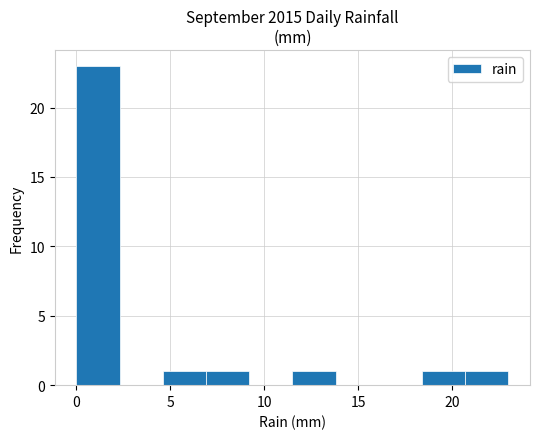

Reading left to right, transcribe this chart: for each bar, give the range it covers on the x-axis and its height. Neither the bar edges nor the heights are printed on the chart, so give them approximately, as read against the axes.

0.0 to 2.3: 23
2.3 to 4.6: 0
4.6 to 6.9: 1
6.9 to 9.2: 1
9.2 to 11.5: 0
11.5 to 13.8: 1
13.8 to 16.1: 0
16.1 to 18.4: 0
18.4 to 20.7: 1
20.7 to 23.0: 1